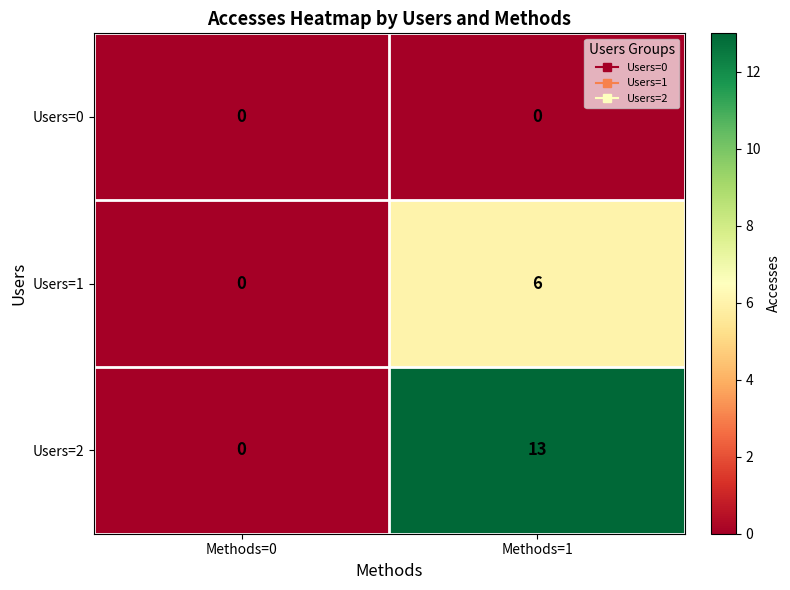

At Methods=1, list the series in order from largest to smallest.

Users=2, Users=1, Users=0